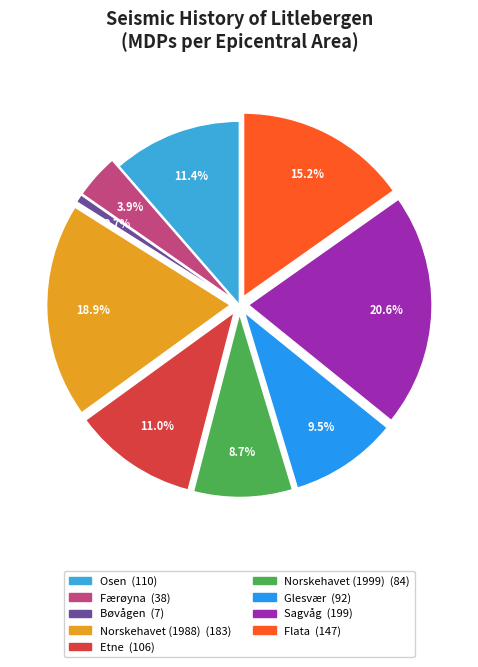

Count the number of slices in the pie.

9